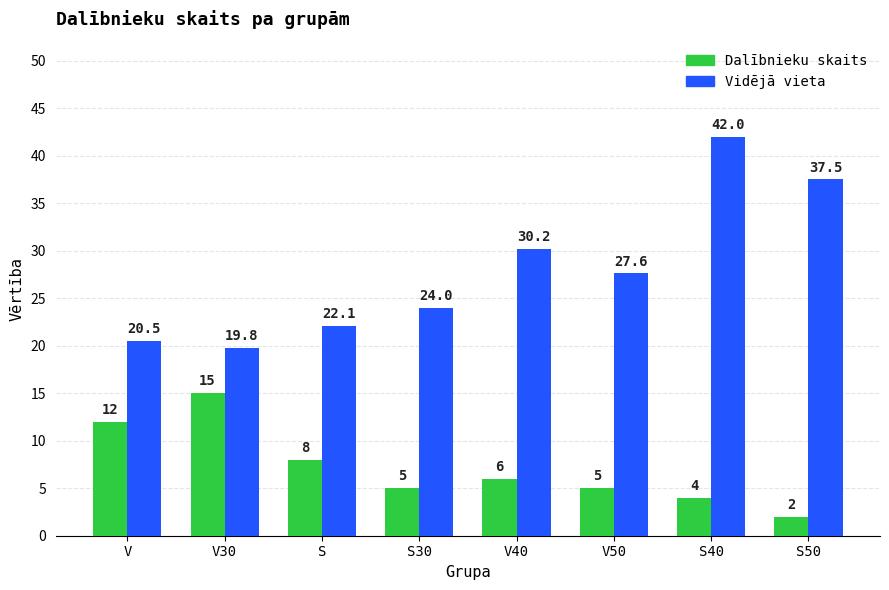

Is the value of Dalībnieku skaits at V40 greater than the value of Vidējā vieta at S40?

No